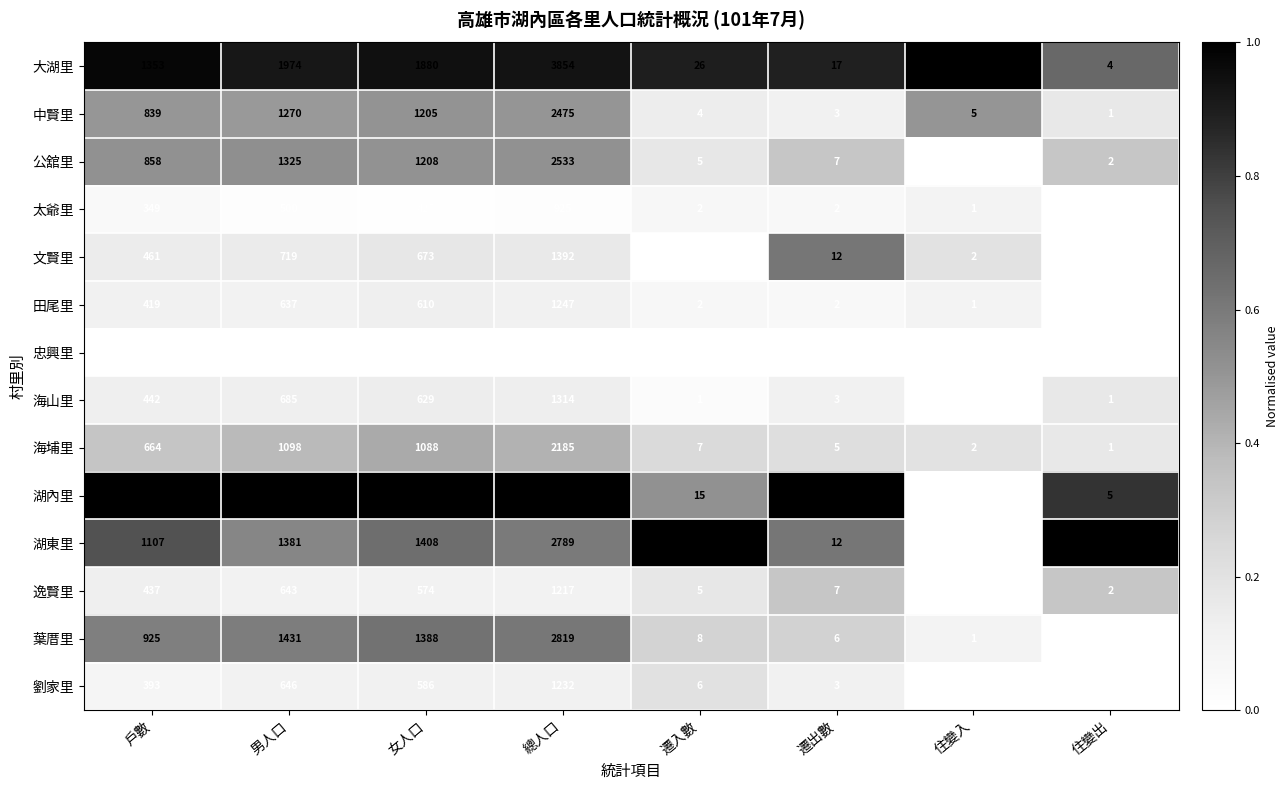

True or false: 湖內里 has a value of -2459 at 住變入.

False